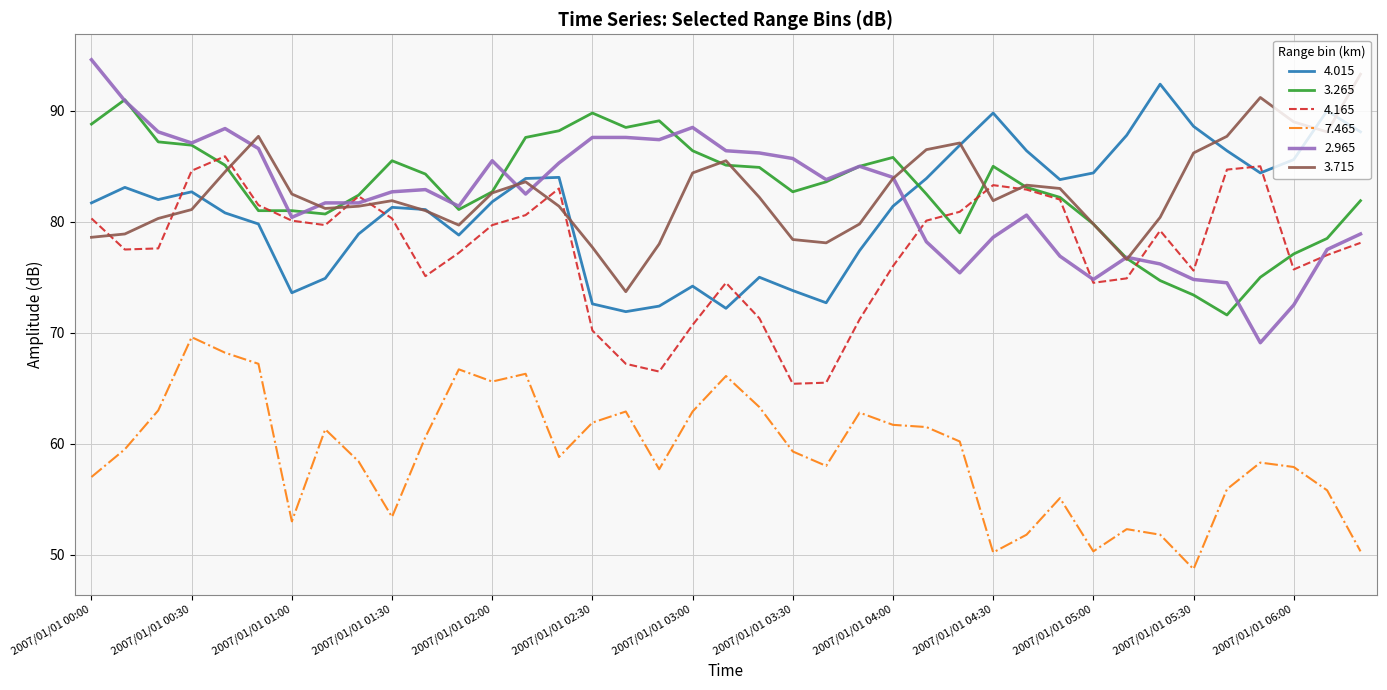

What is the greatest value displayed?

94.6